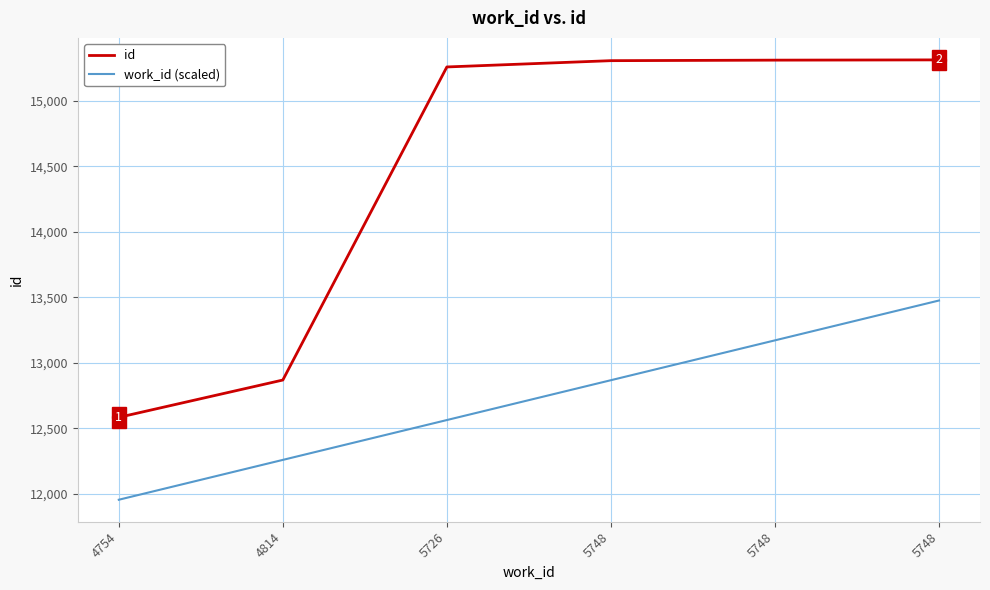

Between 5726 and 5748, which series saw the biggest shift?

work_id (scaled)